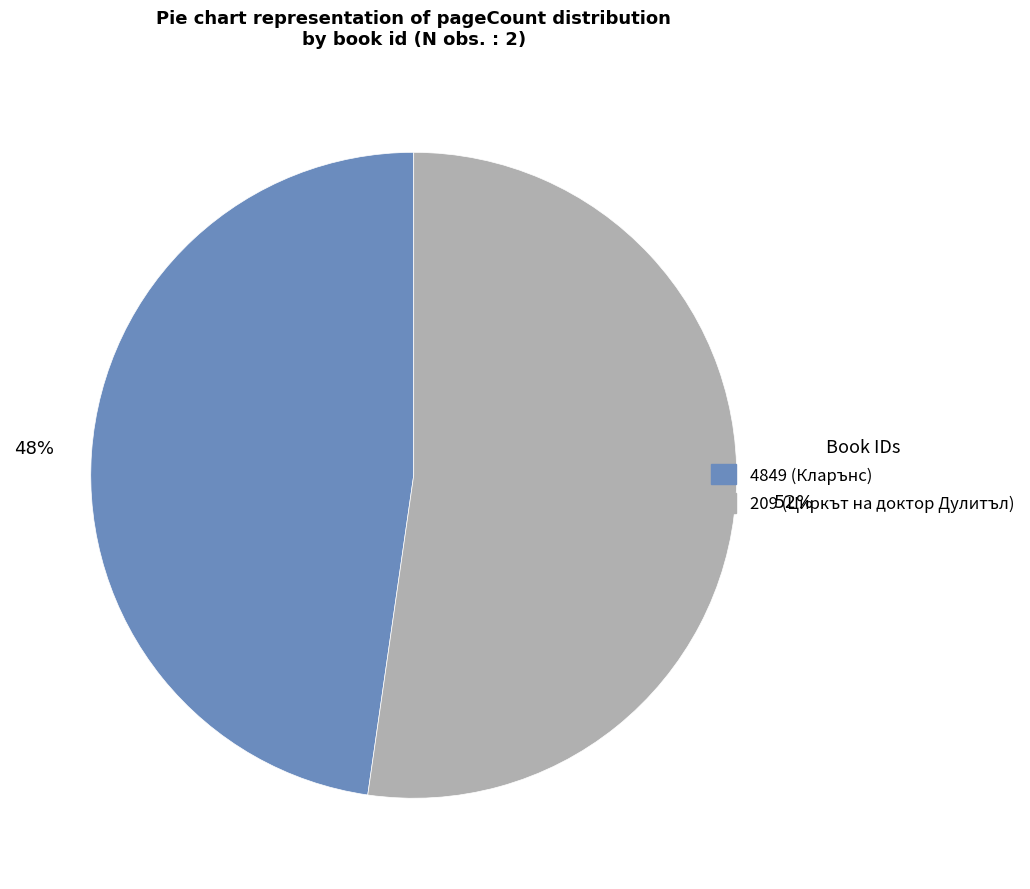

Which category has the smallest portion of the pie?

4849